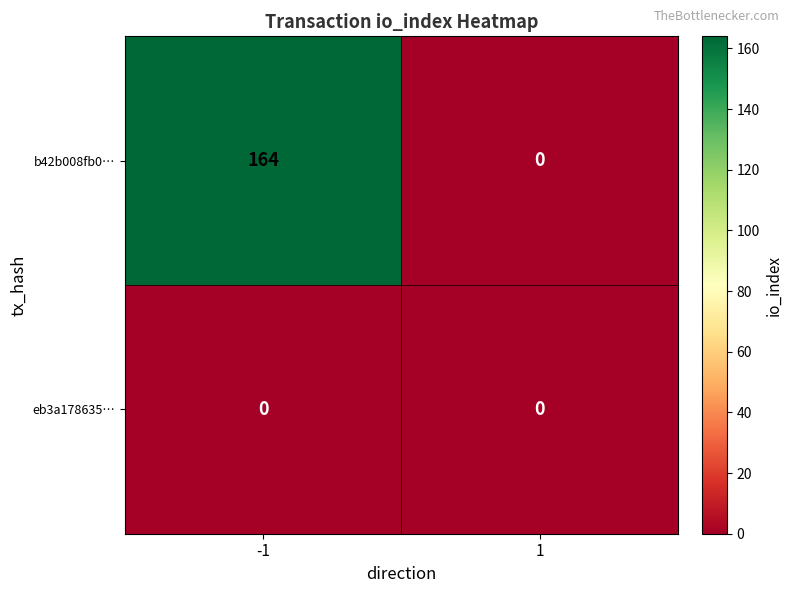

How many categories are shown in the chart?

2